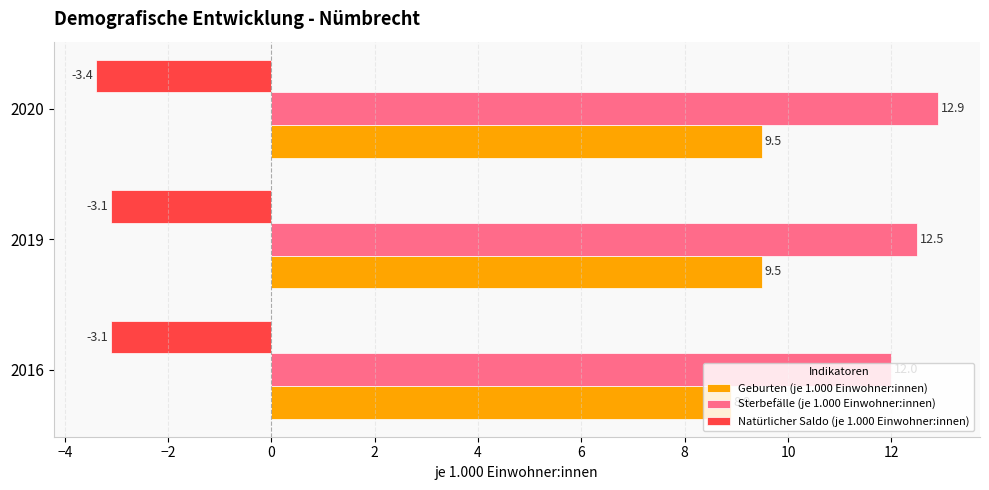

What is the total value across all series at 2016?

17.8